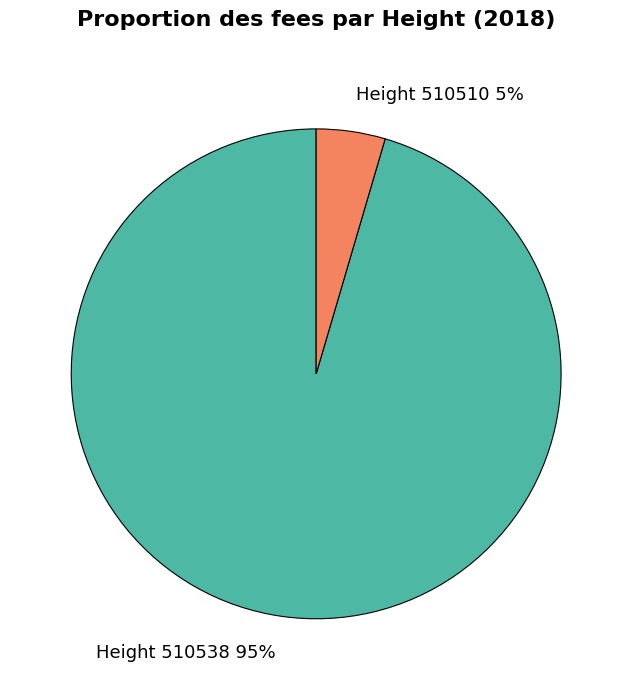

Is the sum of Height 510538 95% and Height 510510 5% greater than half?

Yes